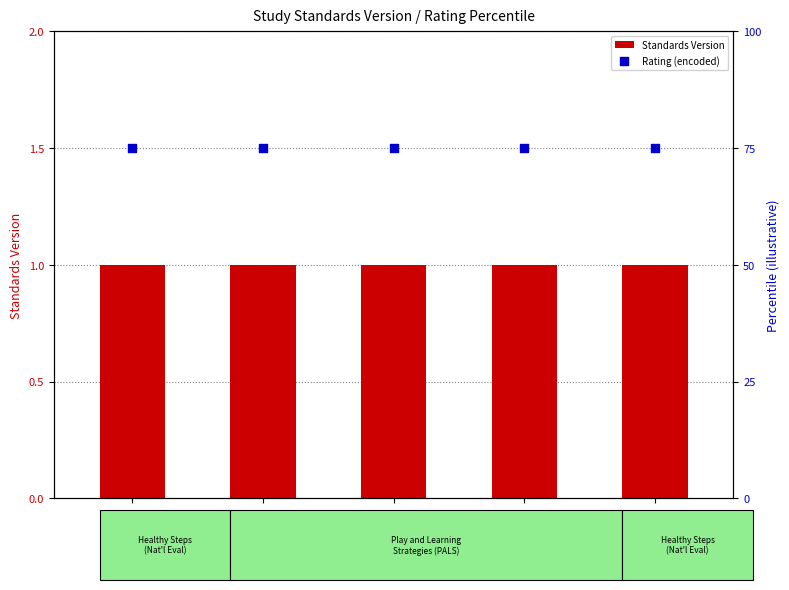

Which series reaches the maximum Y coordinate?

Rating (encoded)